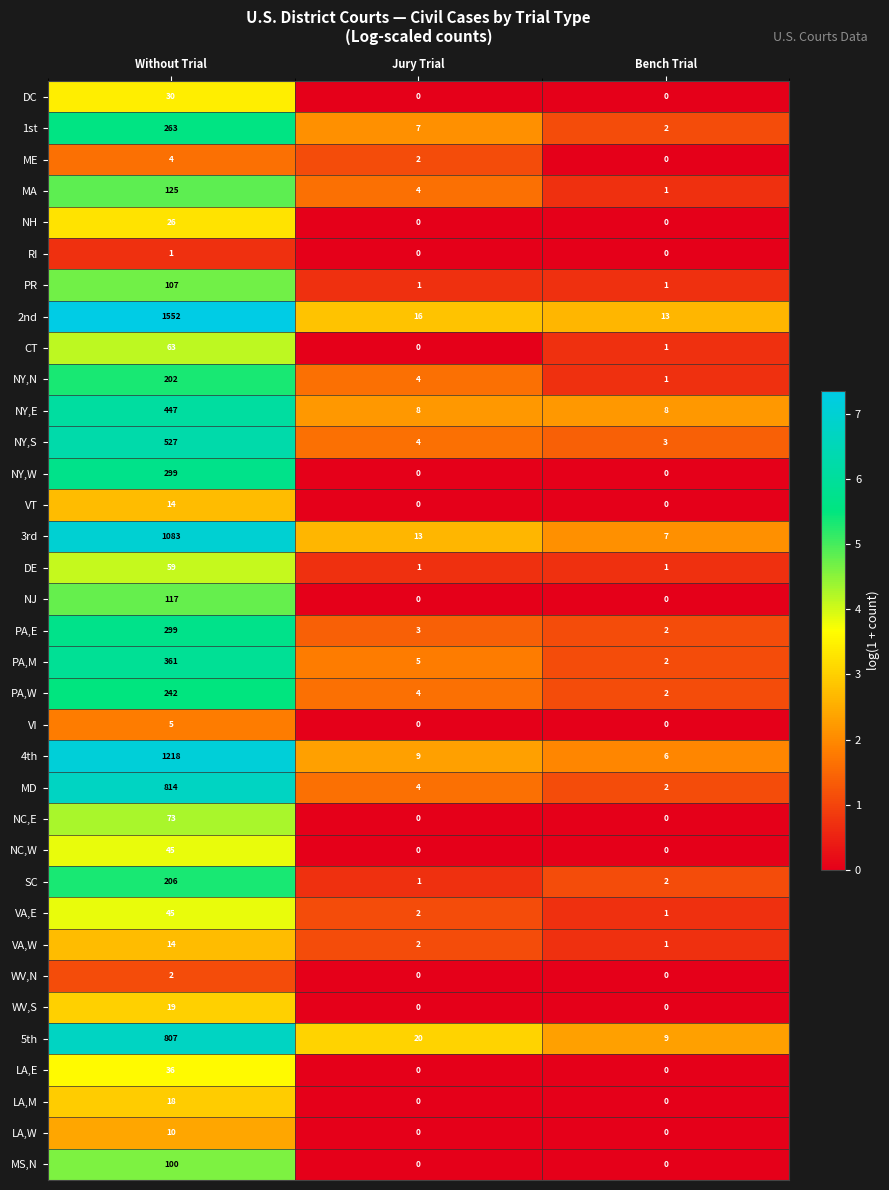

True or false: NJ has a value of 0 at Jury Trial.

True